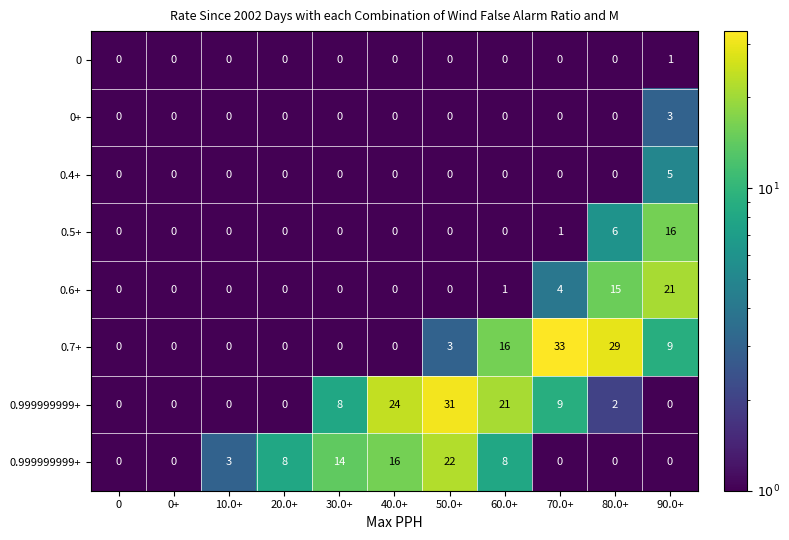

At how many categories does at least one series exceed 16?

6